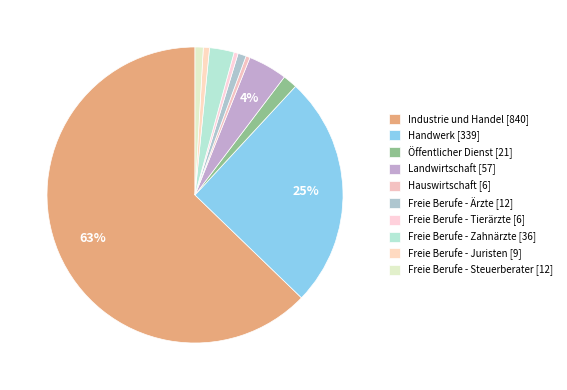

Which category has the biggest portion of the pie?

Industrie und Handel